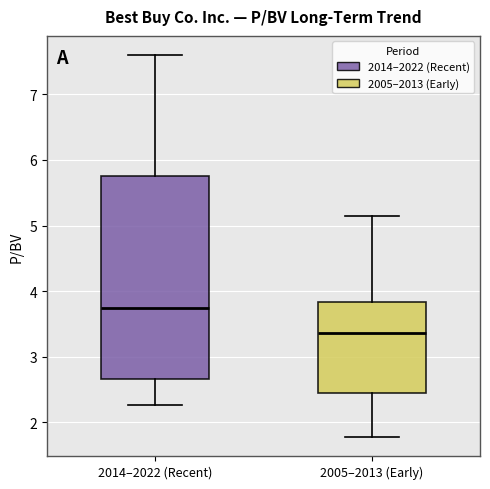

Reading left to right, read every box against the y-axis: the position of its median line, the range the box covers, and the ends of its whiskers. The values are not printed on the chart, so give them approximately, as read against the axis.

2014–2022 (Recent): median 3.7, box 2.7 to 5.8, whiskers 2.3 to 7.6
2005–2013 (Early): median 3.4, box 2.5 to 3.8, whiskers 1.8 to 5.2